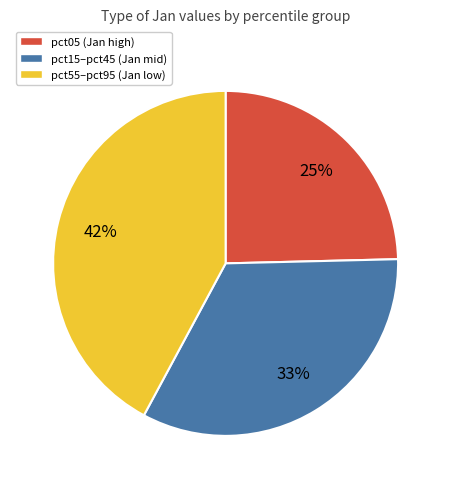

How many segments does this pie chart have?

3